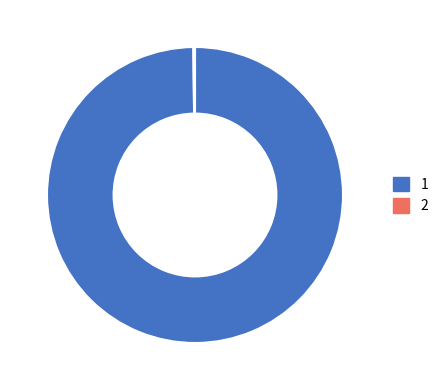

Is there a majority slice in this chart?

Yes